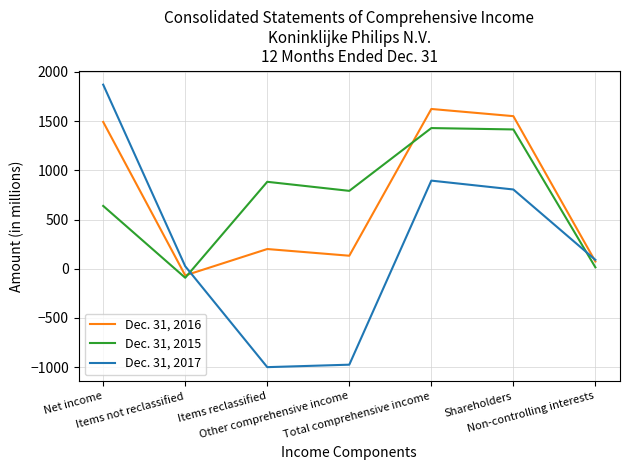

At which category does Dec. 31, 2015 reach its first local valley?

Items not reclassified